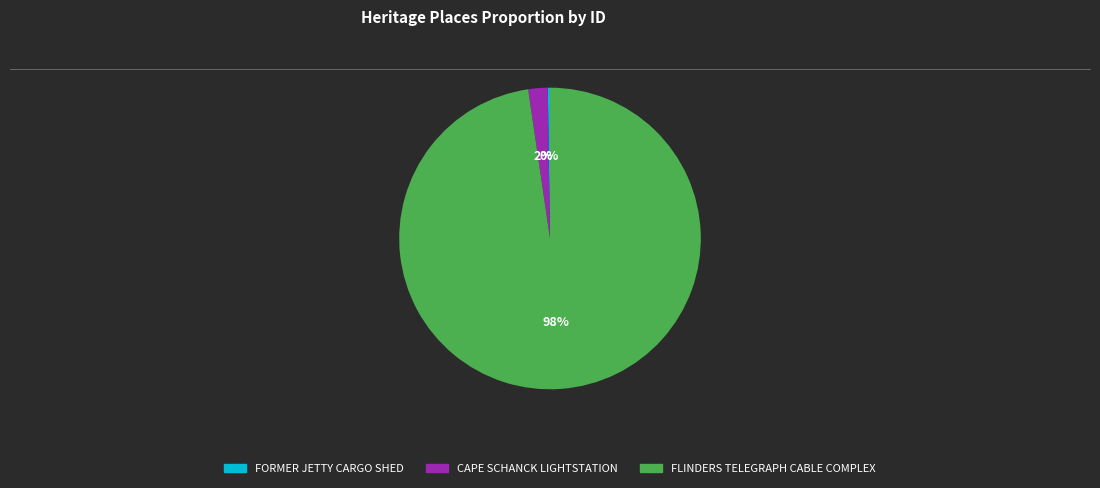

To the nearest percent, what is the average slice percentage?

33%